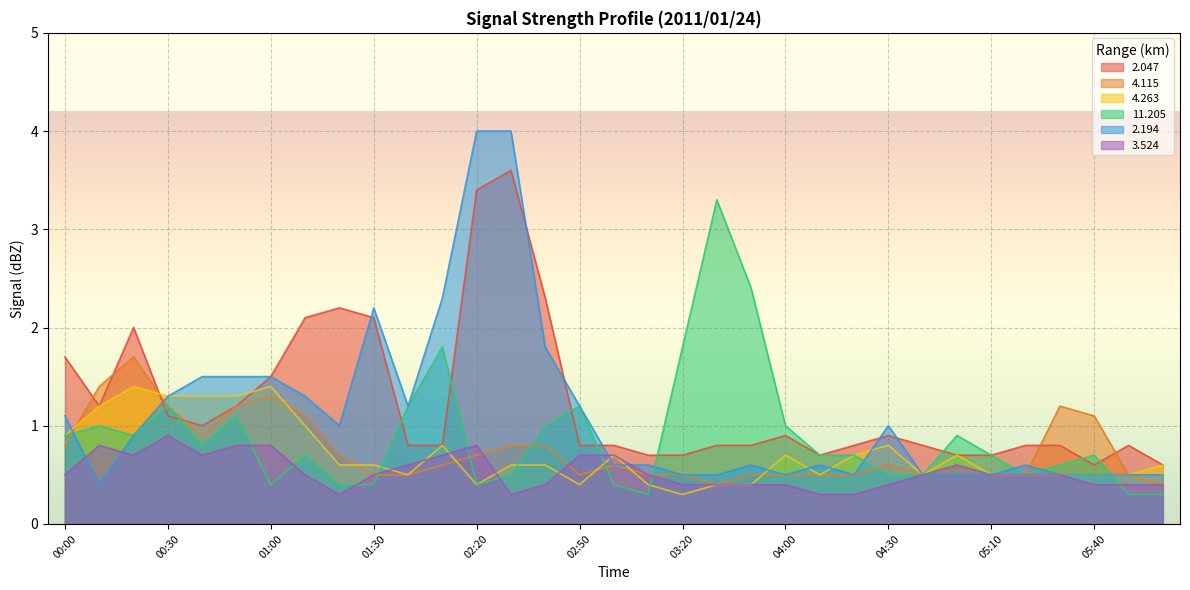

The value of 3.524 at 05:00 is 0.6. True or false?

True